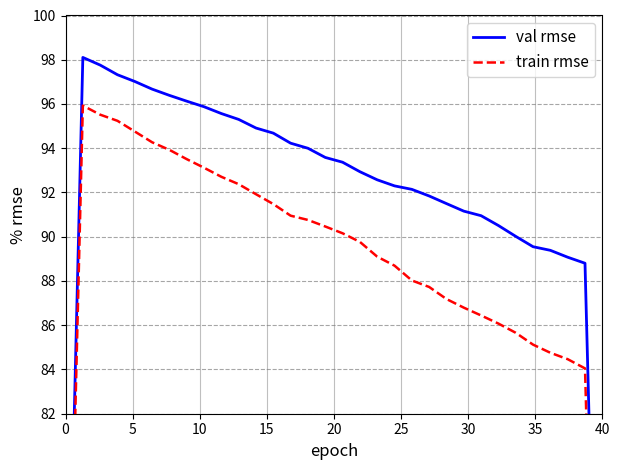

How many interior local peaks does the train rmse series have?

1